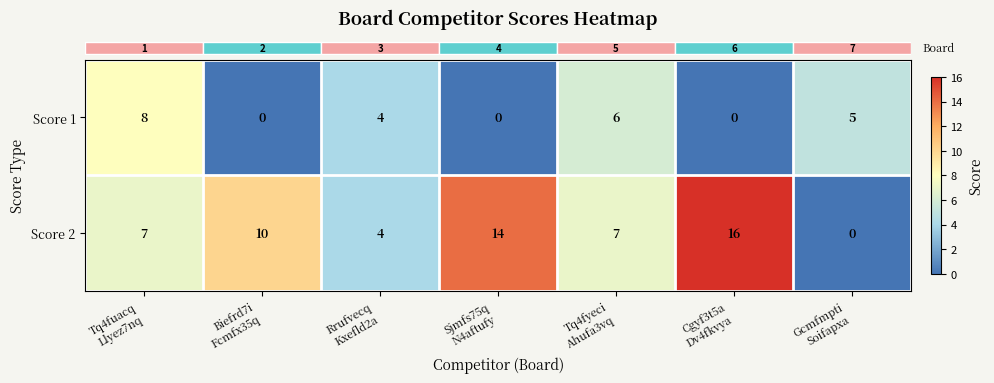

How many data points in Score 1 are less than 4?

3